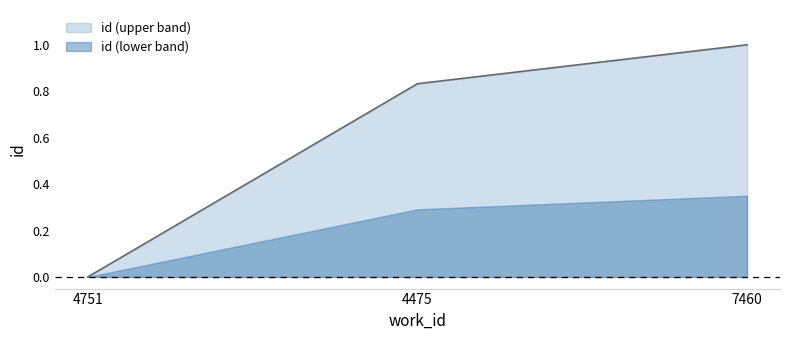

How many lines are shown in the chart?

2